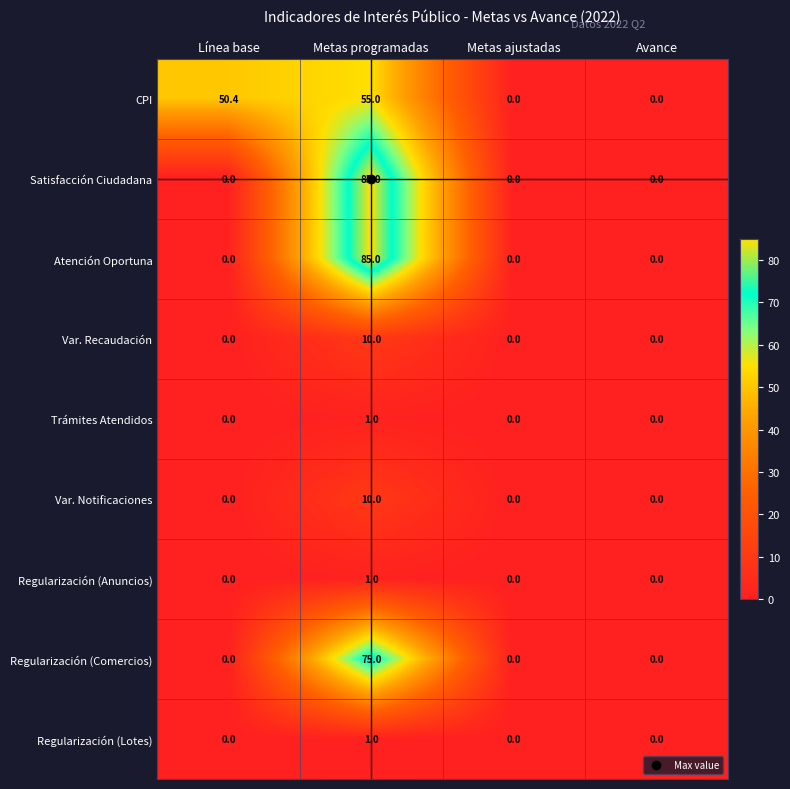

The value of Var. Recaudación at Línea base is -6.6. True or false?

False